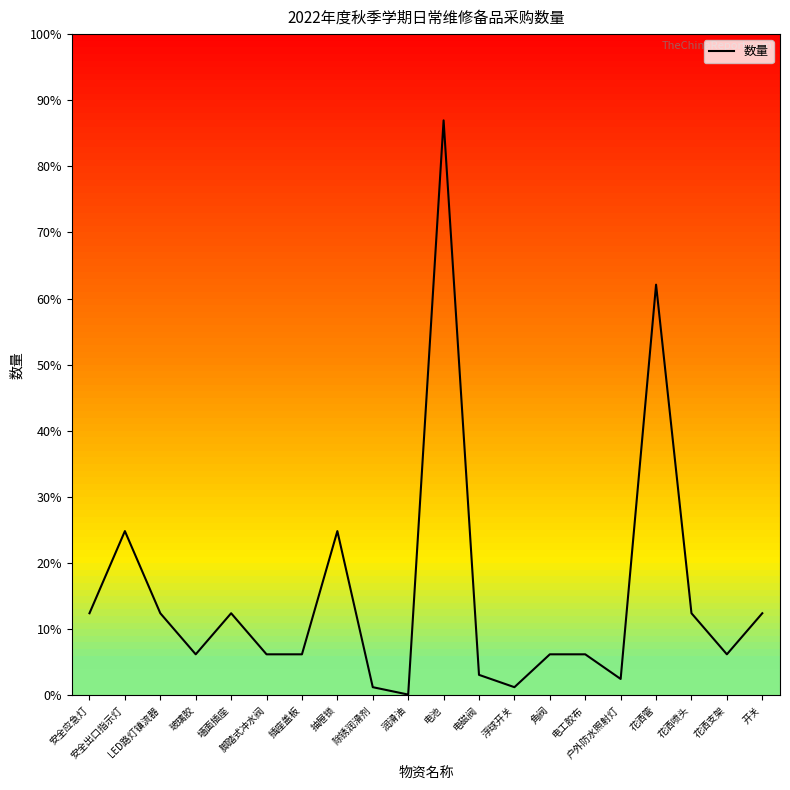

Is this an area chart (filled region under the line)?

No